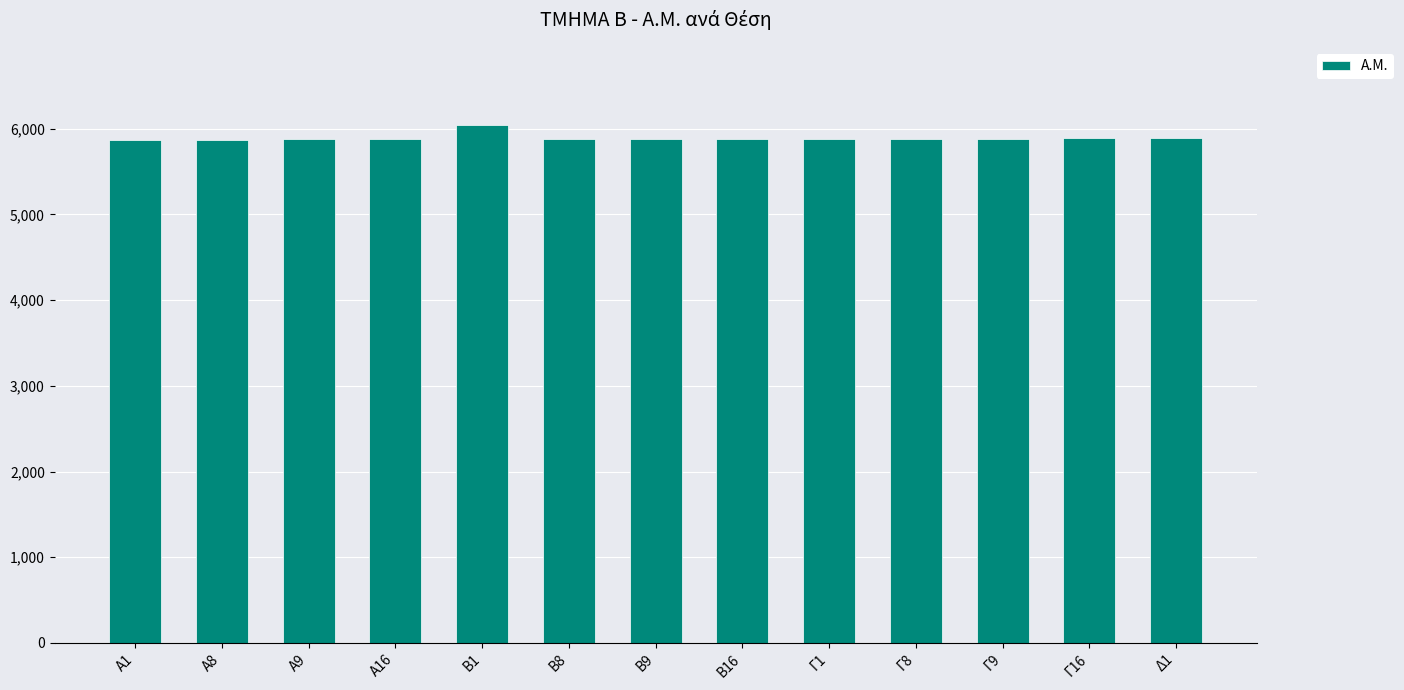

Which has a higher value, Β1 or Γ8?

Β1